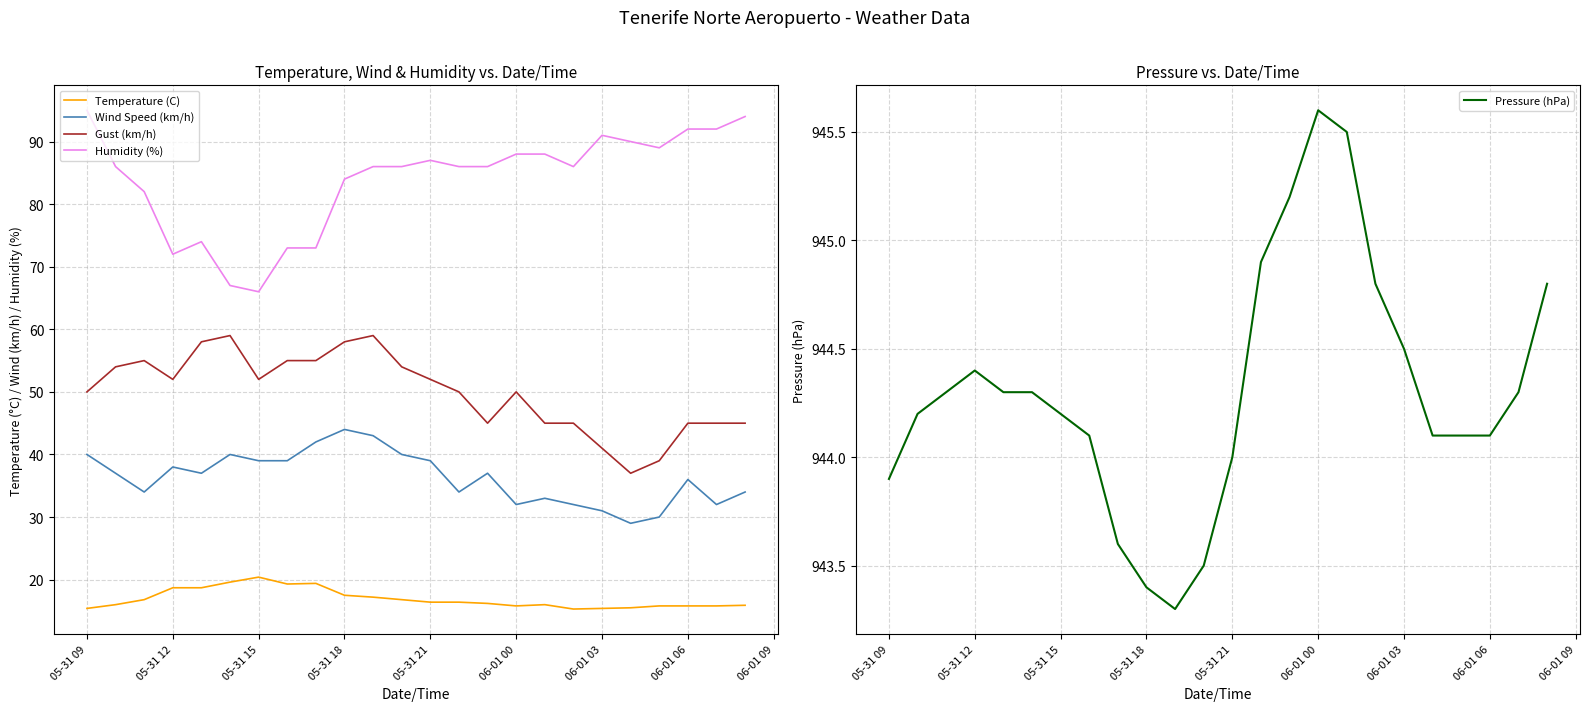

What is the highest value of the Humidity (%) series?

95.0